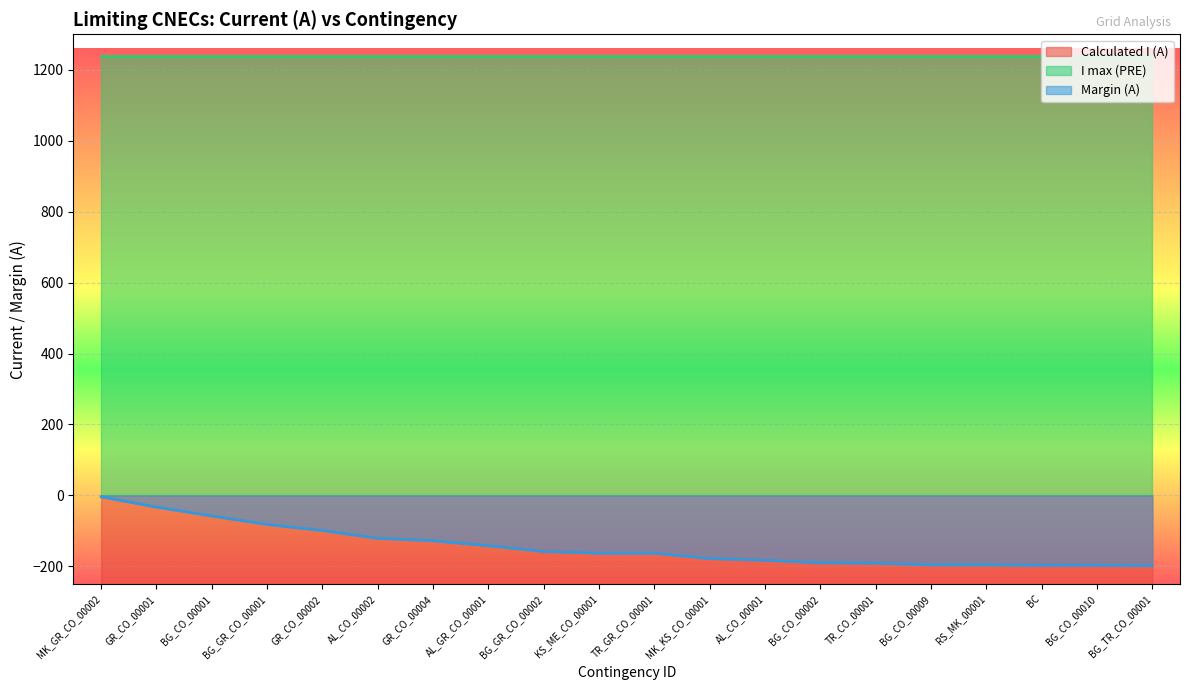

The value of Margin (A) at BG_GR_CO_00001 is -82. True or false?

True